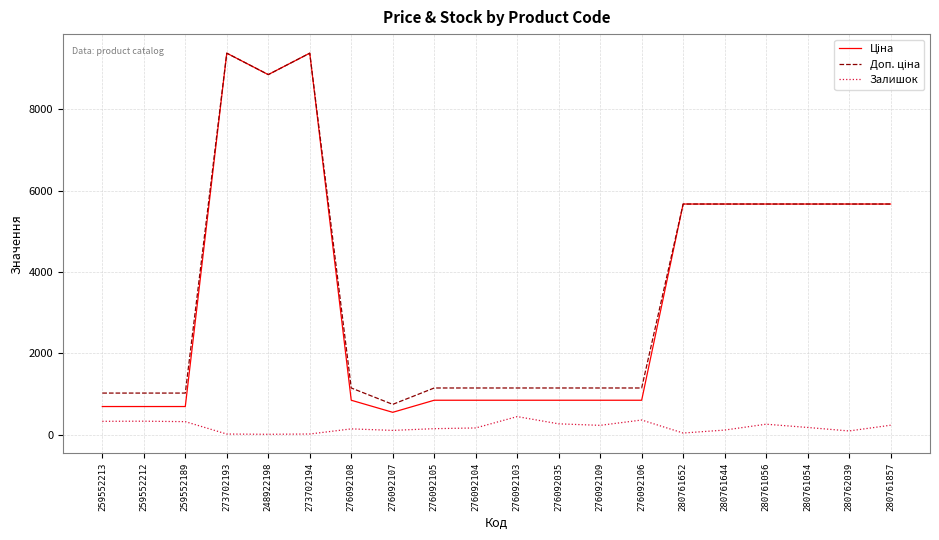

Is this an area chart (filled region under the line)?

No